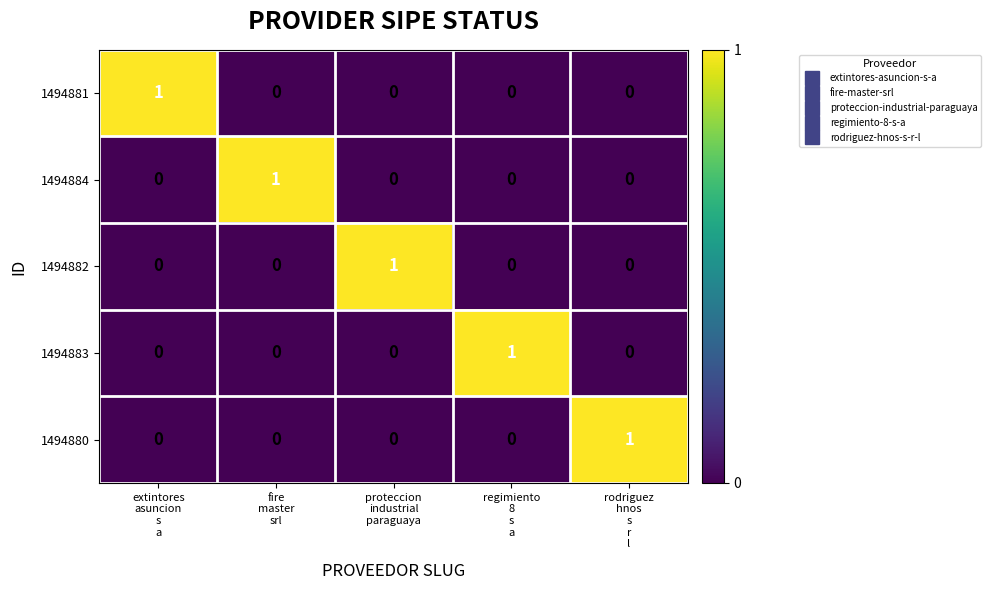

Reading right to left, what are all the values shown in this chart?

1494881: 0	0	0	0	1
1494884: 0	0	0	1	0
1494882: 0	0	1	0	0
1494883: 0	1	0	0	0
1494880: 1	0	0	0	0